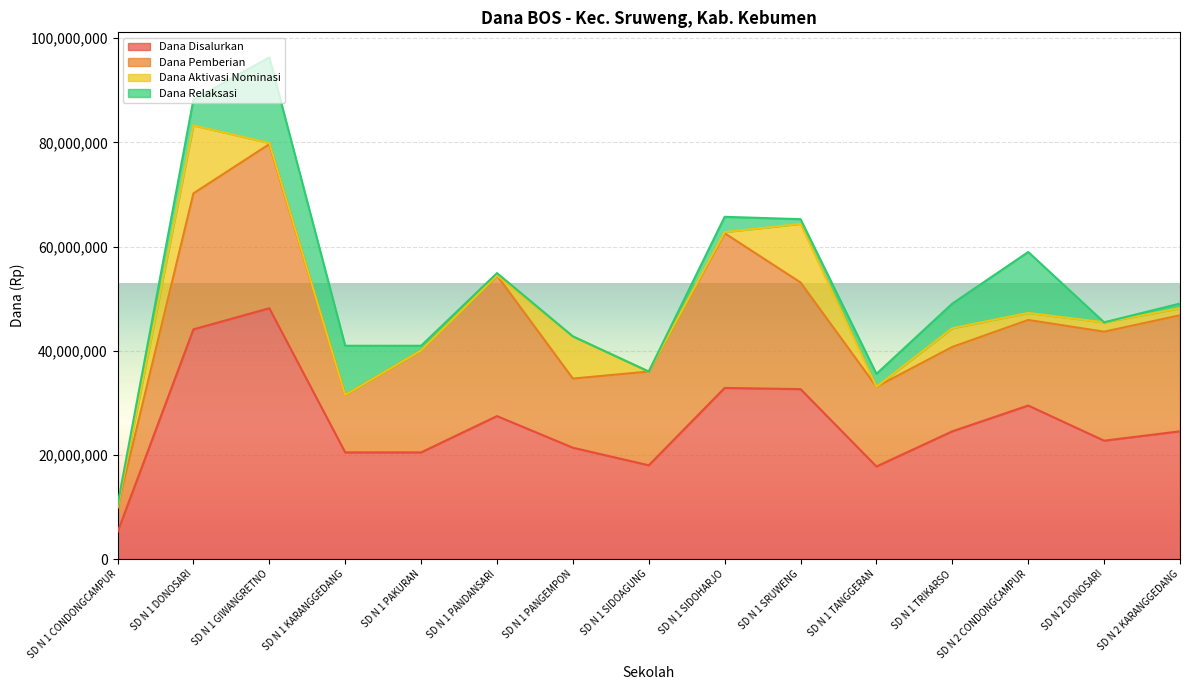

True or false: Dana Aktivasi Nominasi and Dana Disalurkan intersect in this chart.

False